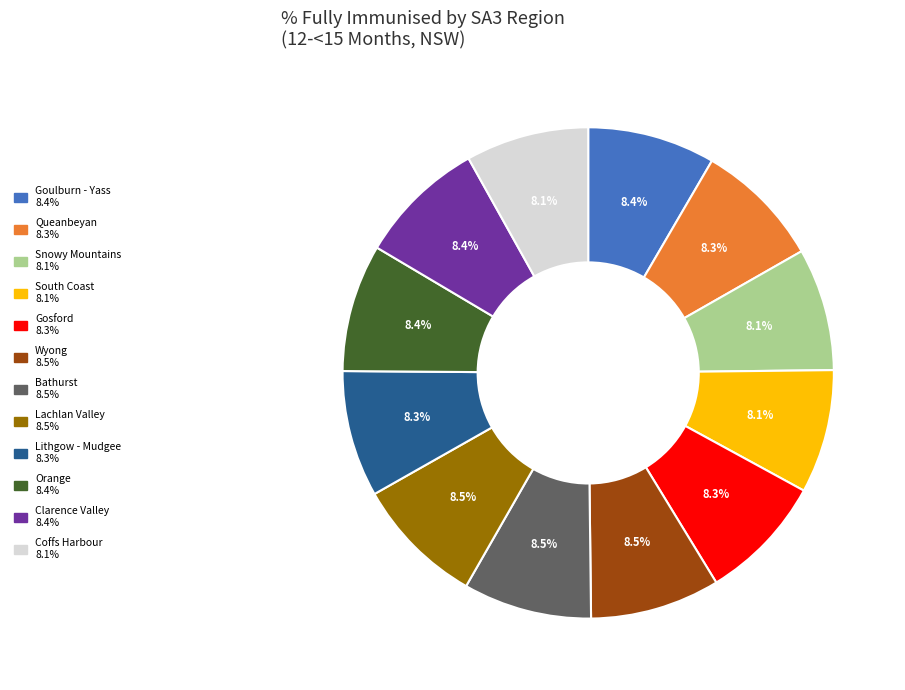

What is the ratio of the value at Bathurst to the value at Orange?

1.0